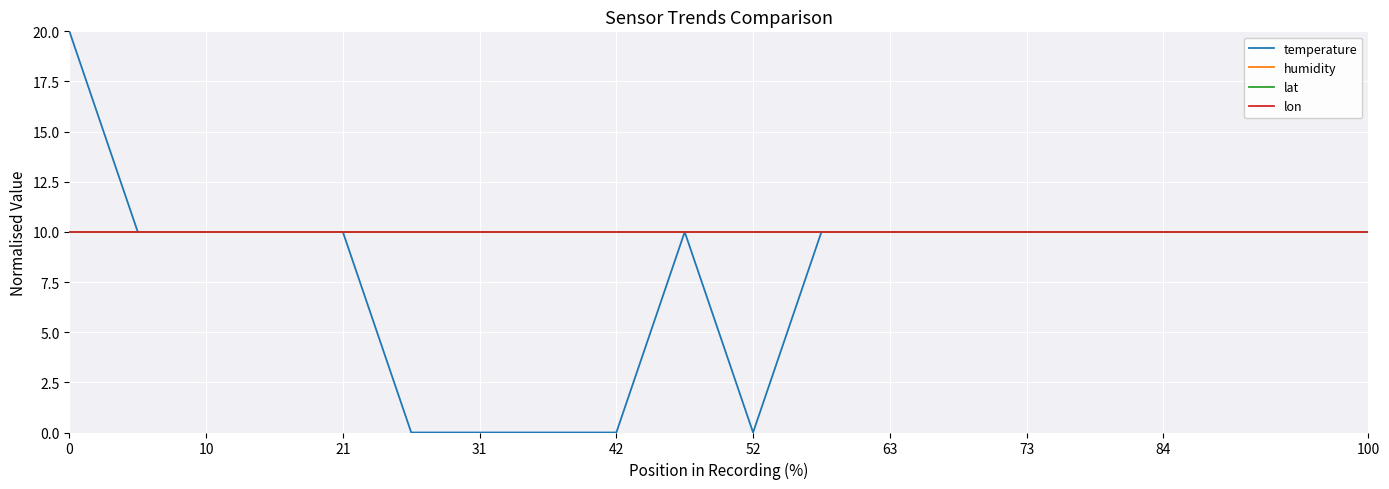

What is the label of the 6th point from the left?

52